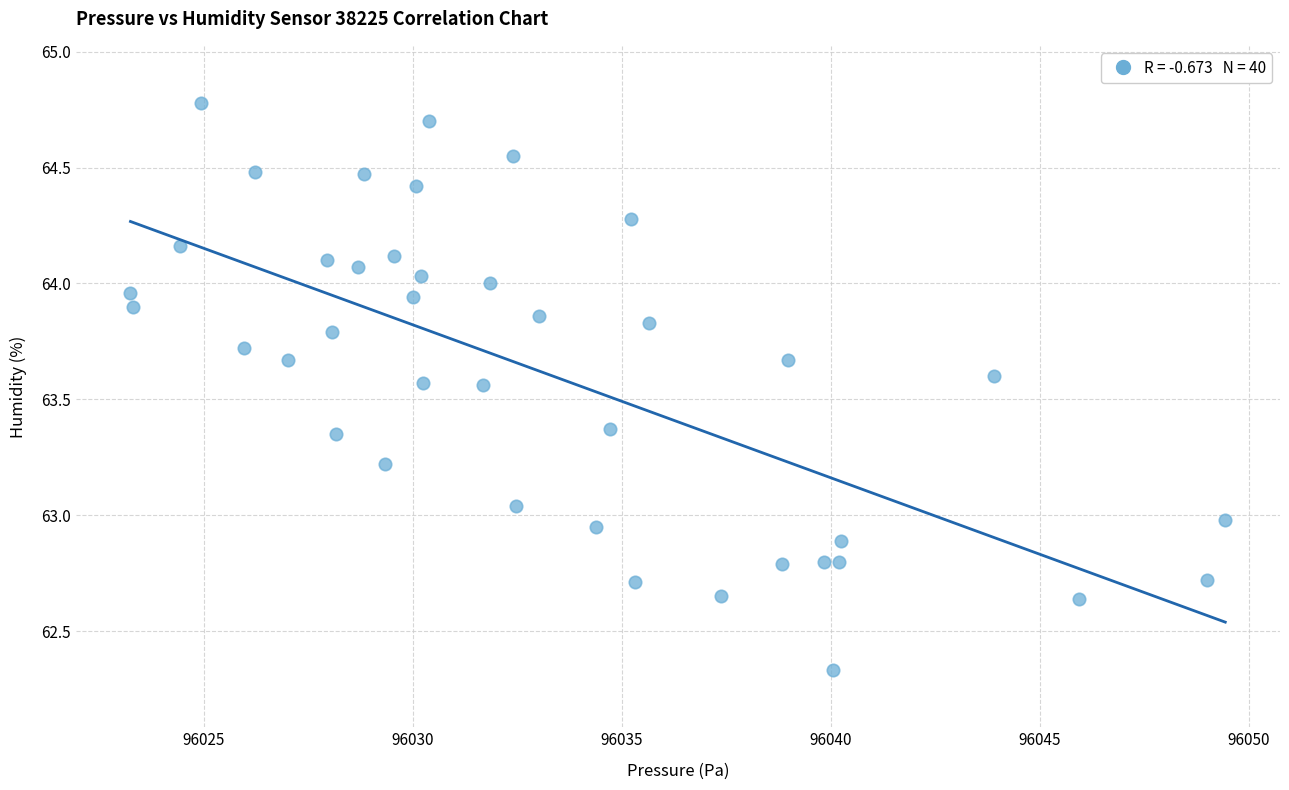

What is the range of X values (max minus min)?

26.2